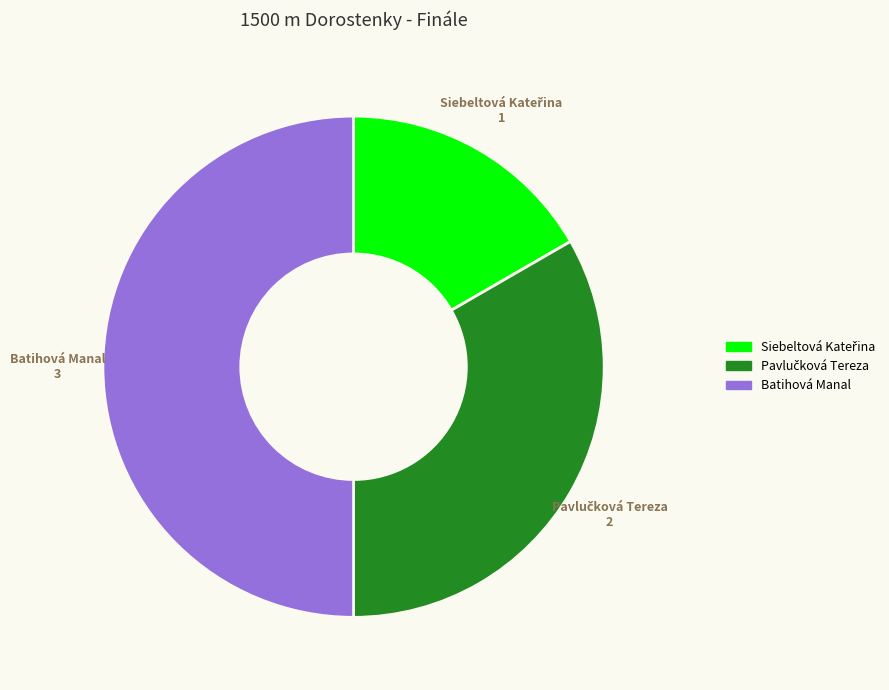

Which category has the biggest portion of the pie?

Batihová Manal